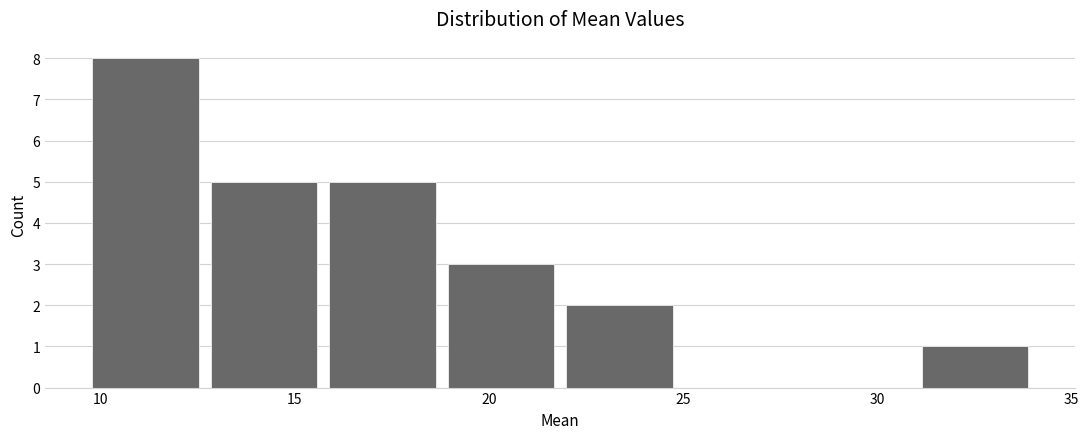

Reading left to right, list every bar in this chart as the range it spans on the x-axis followed by its height. Neither the bar edges nor the heights are printed on the chart, so give them approximately, as read against the axes.

10 to 13: 8
13 to 16: 5
16 to 19: 5
19 to 22: 3
22 to 25: 2
25 to 28: 0
28 to 31: 0
31 to 34: 1